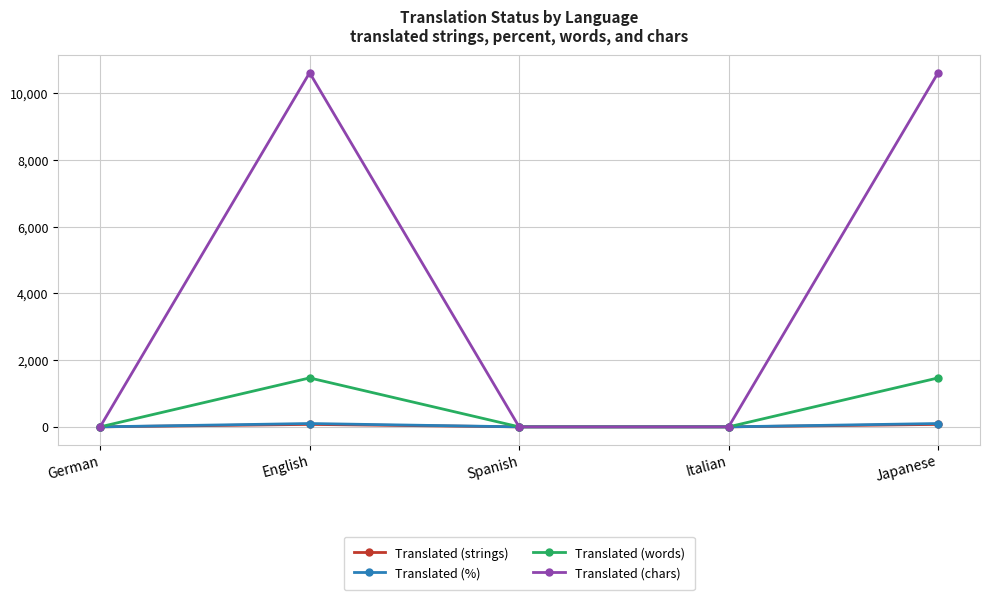

What is the difference between the maximum and minimum values in the Translated (chars) series?

10617